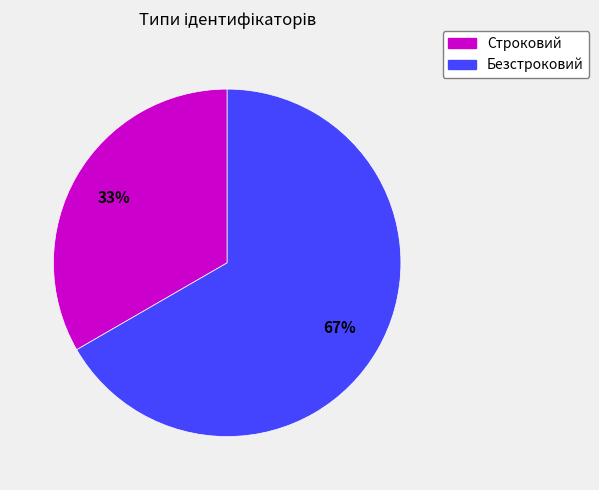

What is the ratio of the value at Строковий to the value at Безстроковий?

0.5